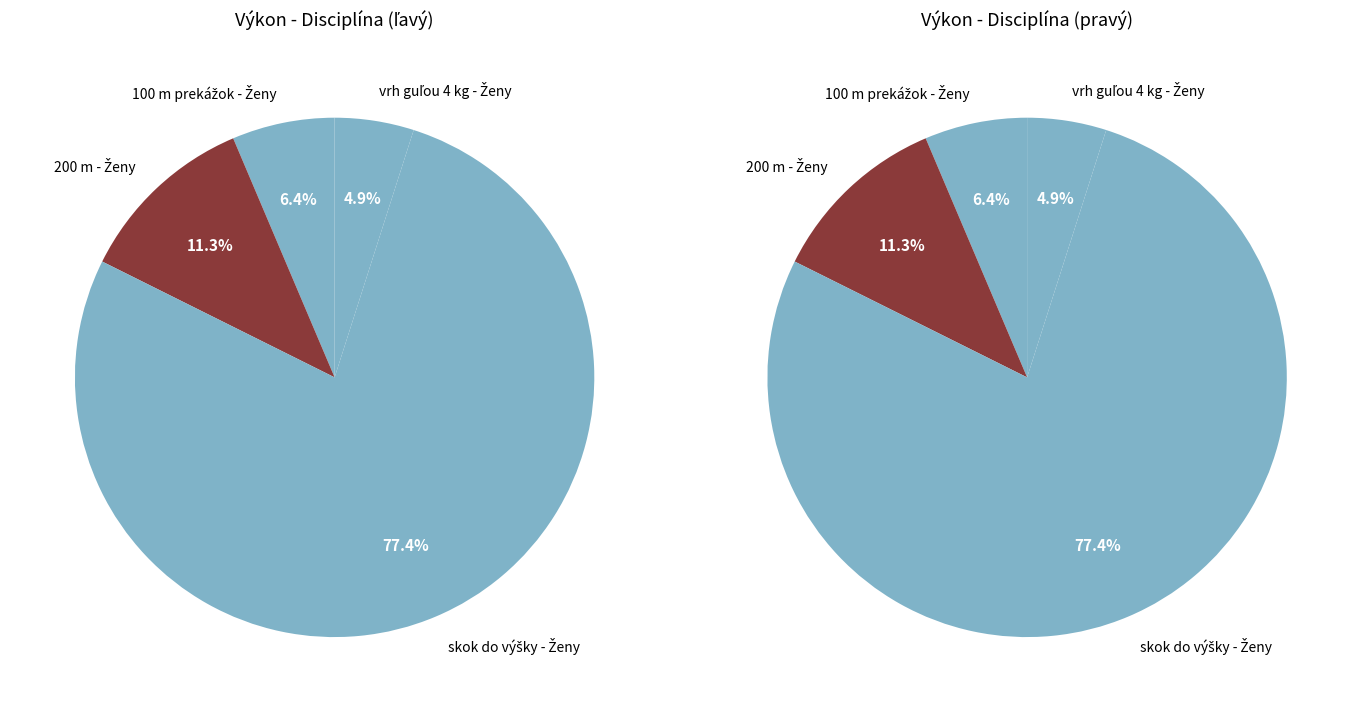

Is it true that 200 m - Ženy is 1% of the pie?

False